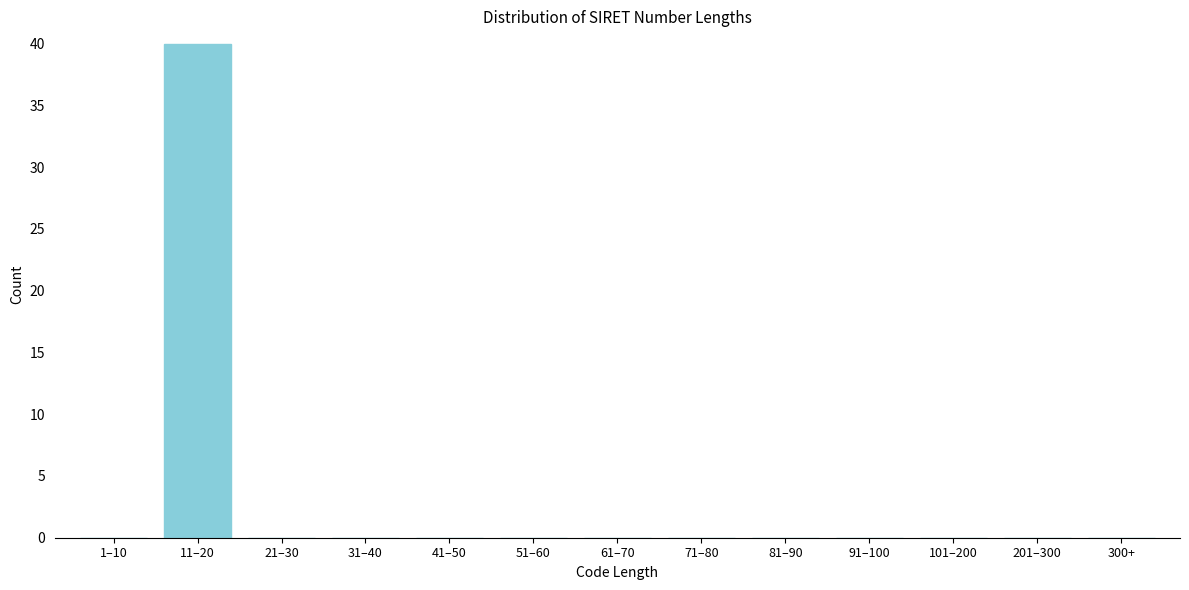

Reading left to right, transcribe all the data shown in this chart.

1–10=0	11–20=40	21–30=0	31–40=0	41–50=0	51–60=0	61–70=0	71–80=0	81–90=0	91–100=0	101–200=0	201–300=0	300+=0